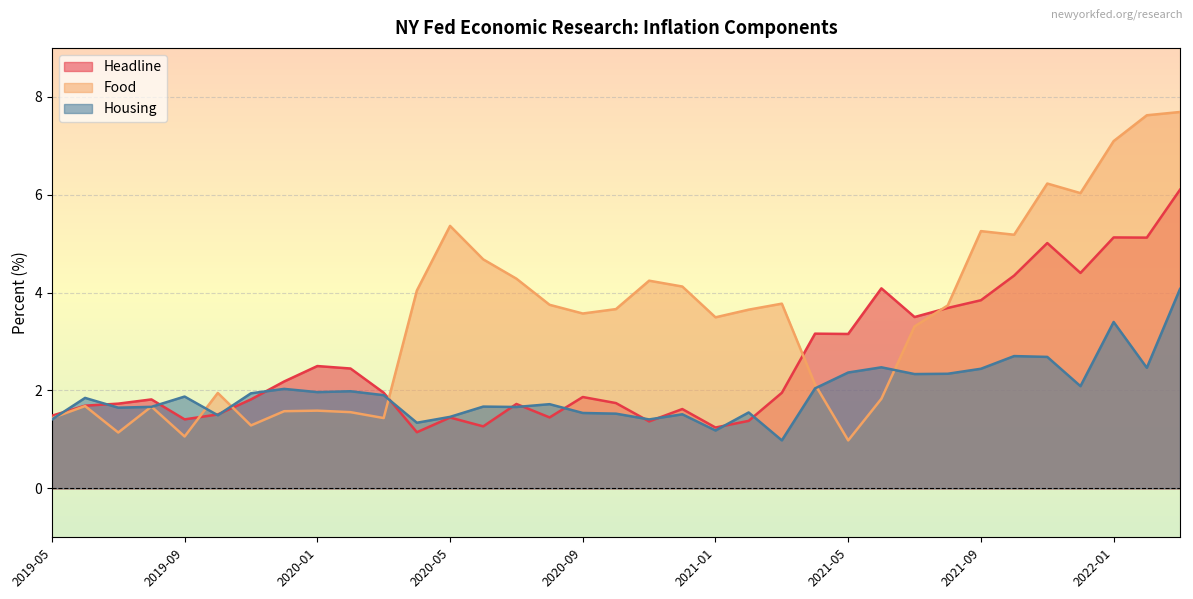

At which category does Housing reach its first local peak?

2019-06